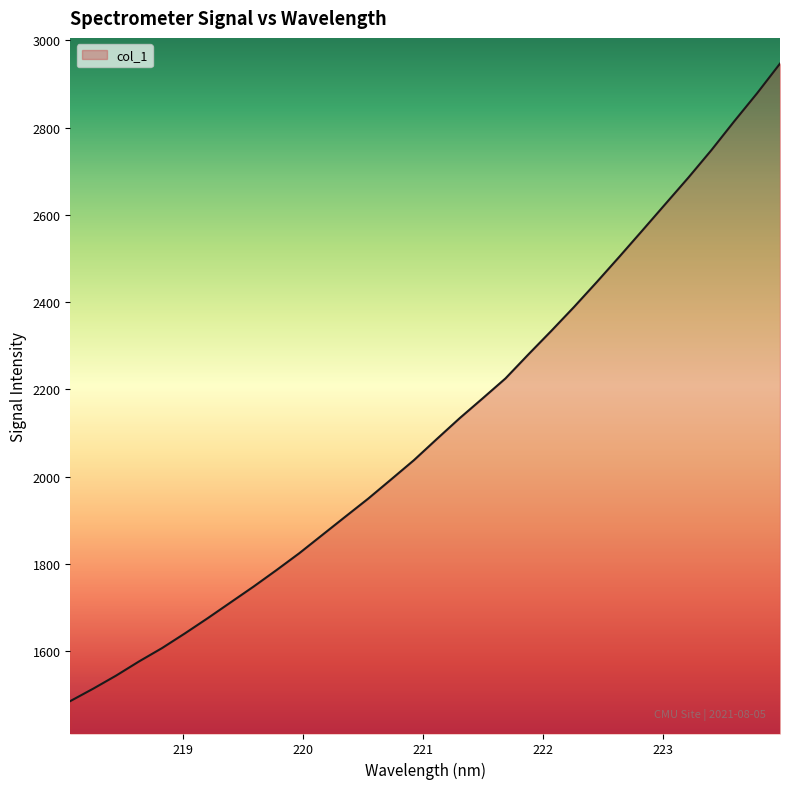

What is the greatest value displayed?

2946.6